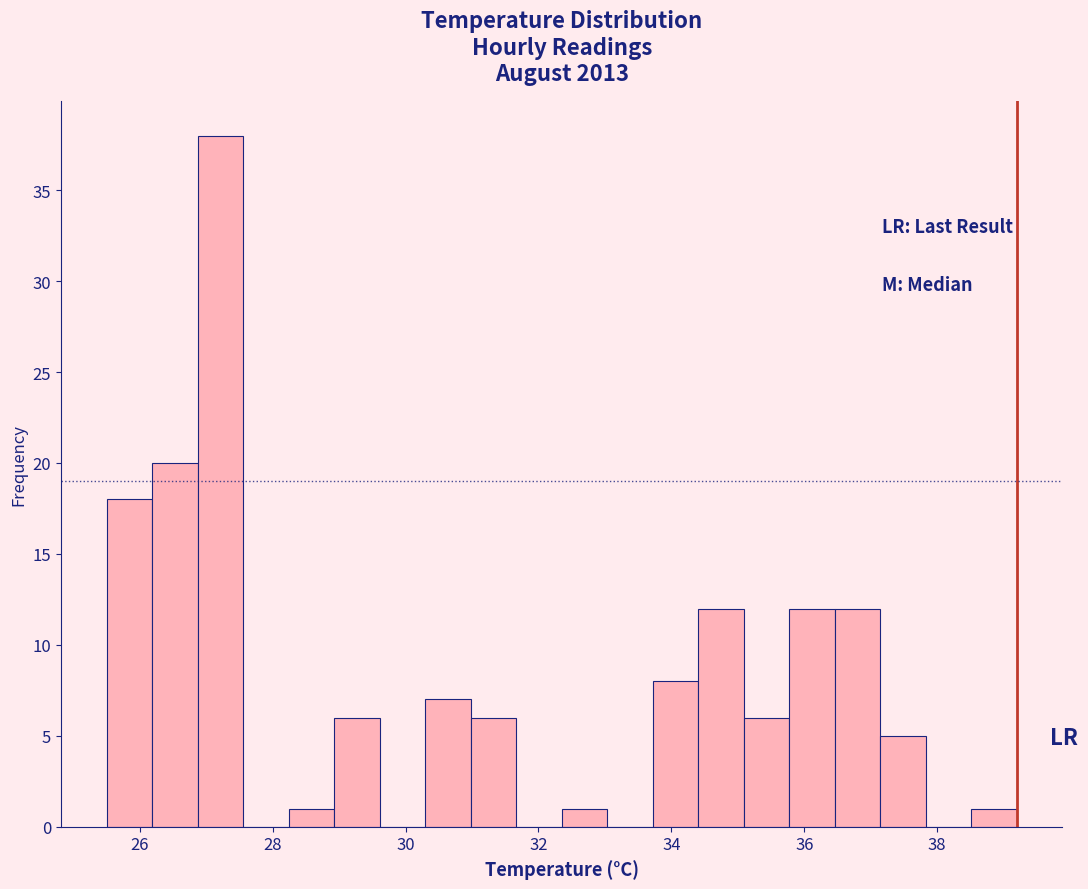

Read against the x-axis, roughly where is the centre of the tallest bar?

27.2